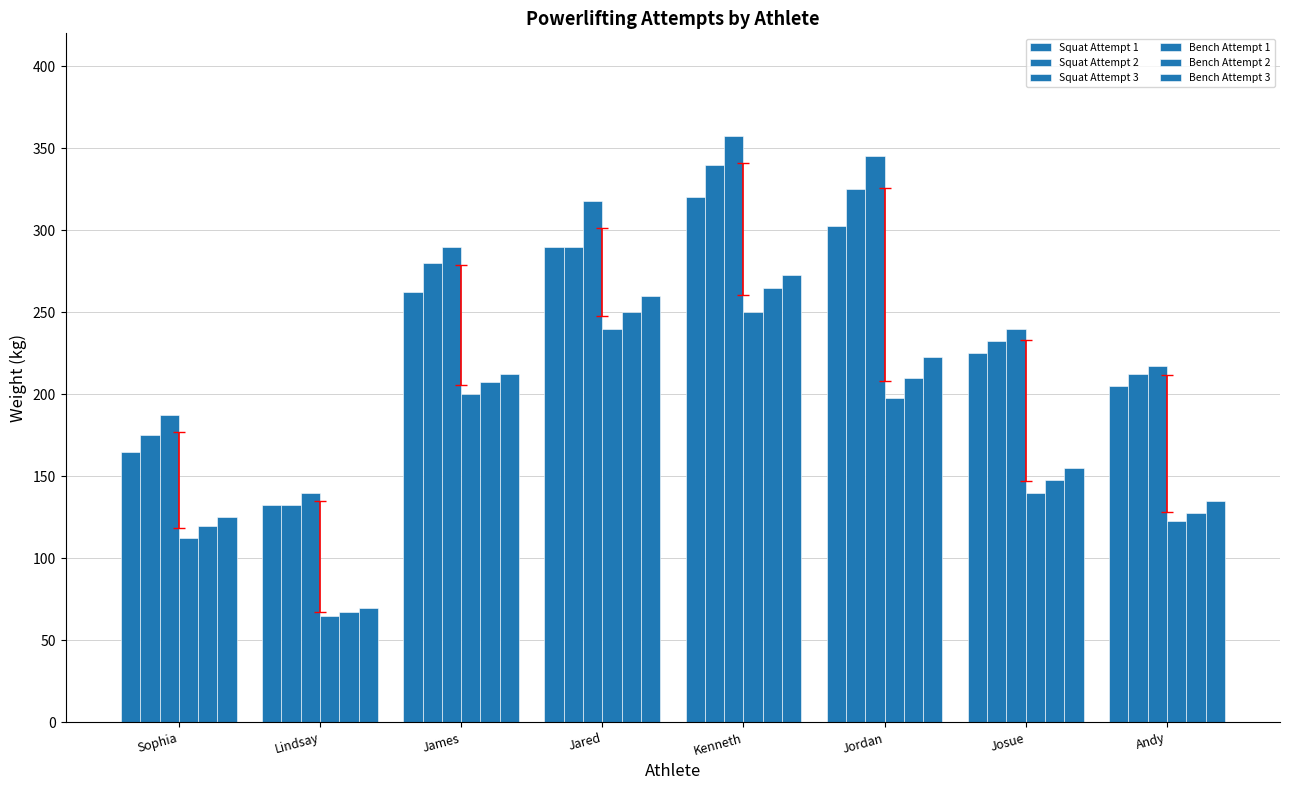

Does the chart contain stacked bars?

No